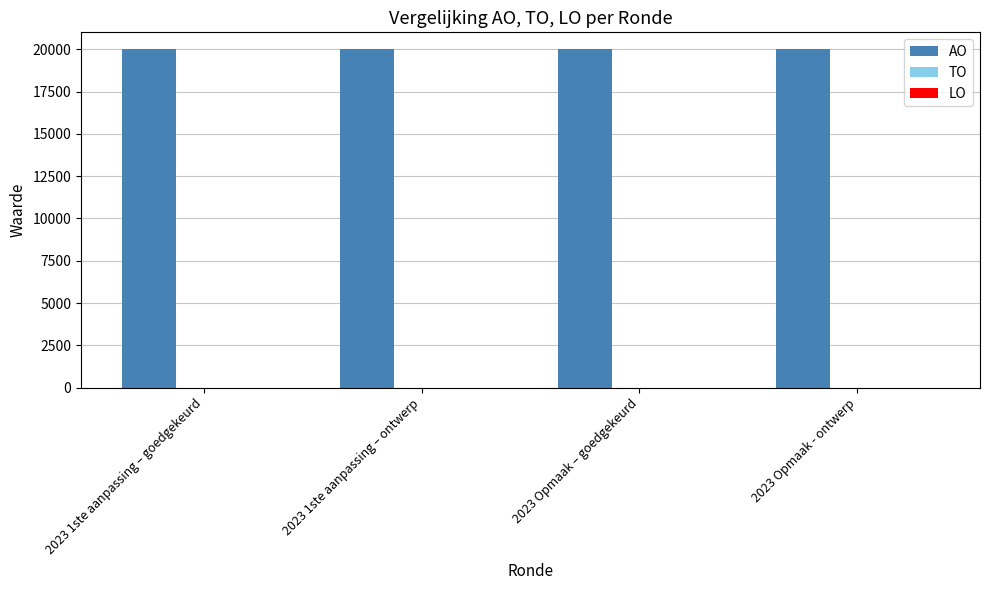

The value of LO at 2023 1ste aanpassing – goedgekeurd is 0. True or false?

True